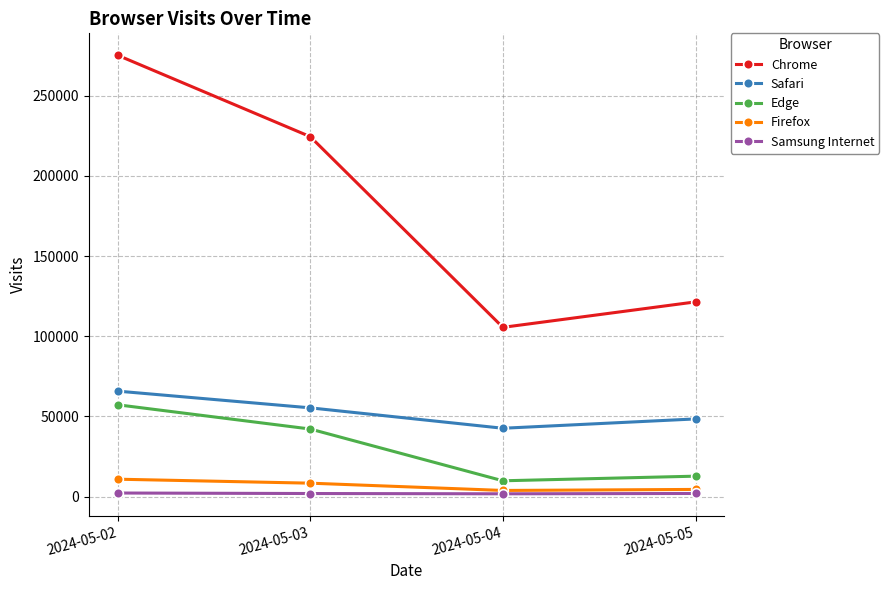

Which series has the largest total across all categories?

Chrome